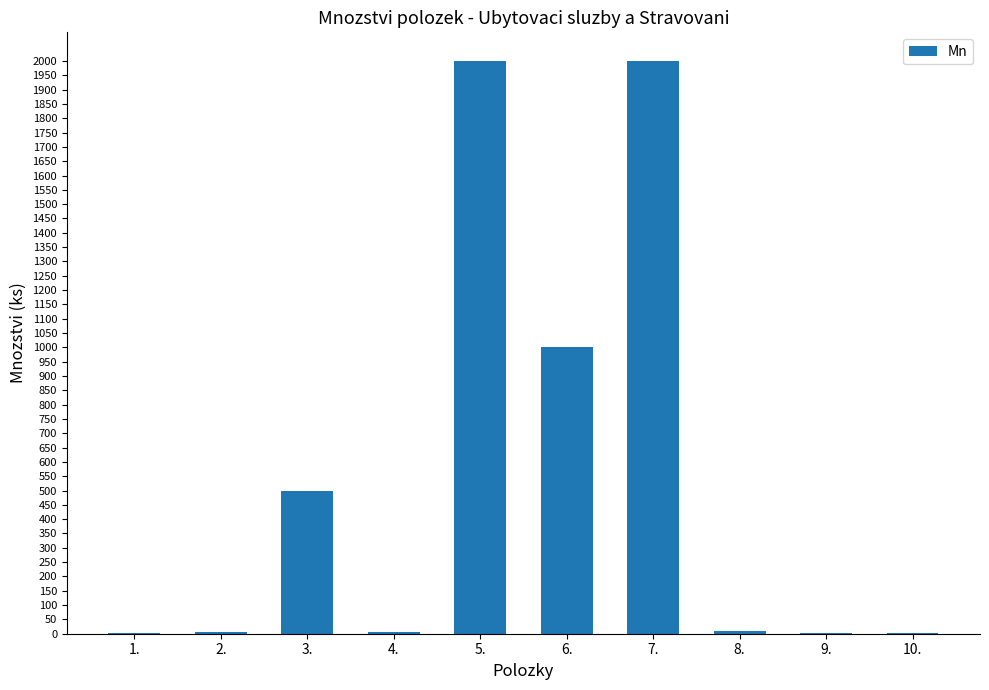

Does the chart contain stacked bars?

No